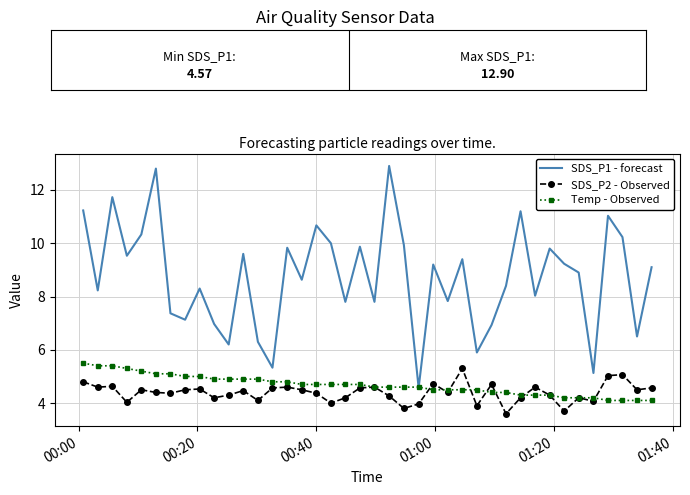

Which series has the largest total across all categories?

SDS_P1 - forecast